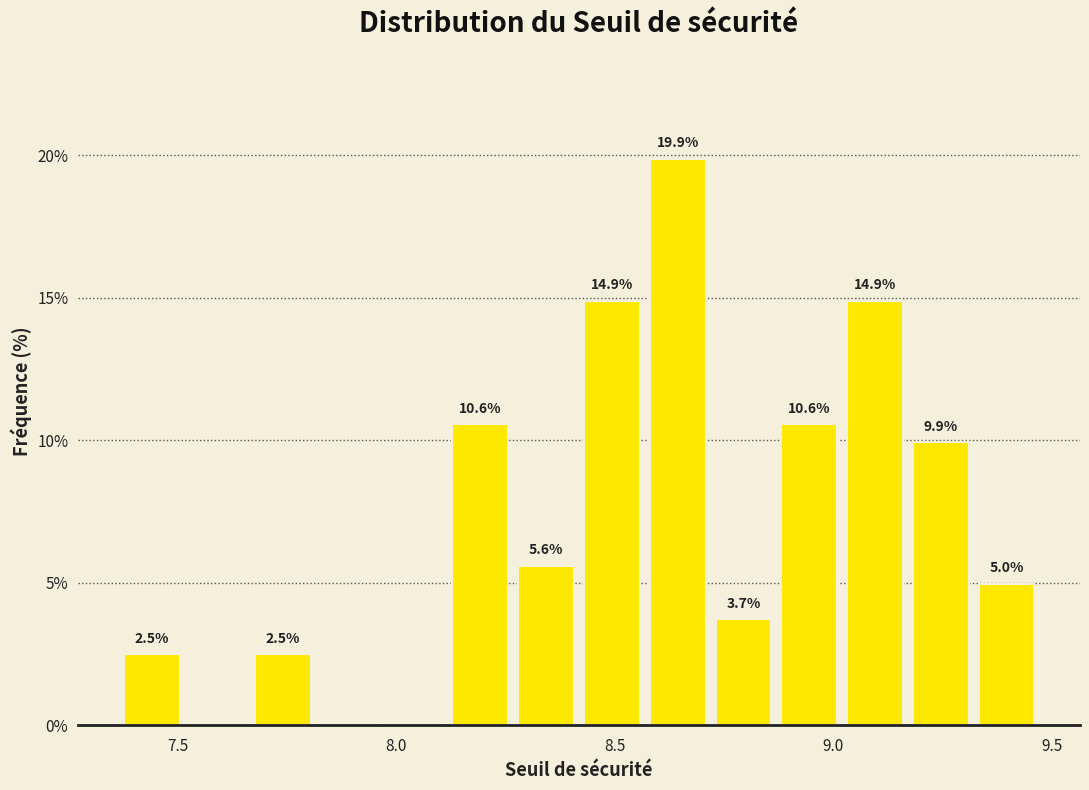

Around what value on the x-axis is the tallest bar? Give the approximate position of its centre, as read against the axis.

8.65